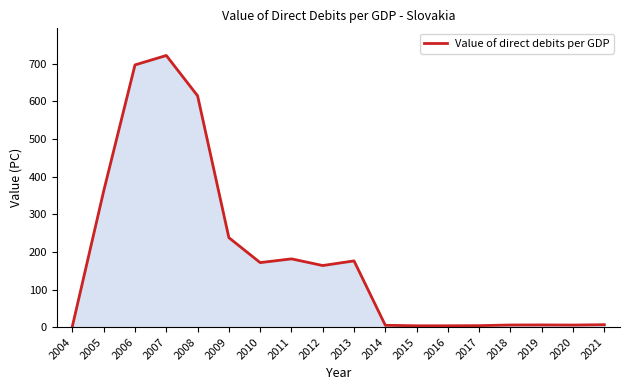

What value does the data have at 2005?

362.2